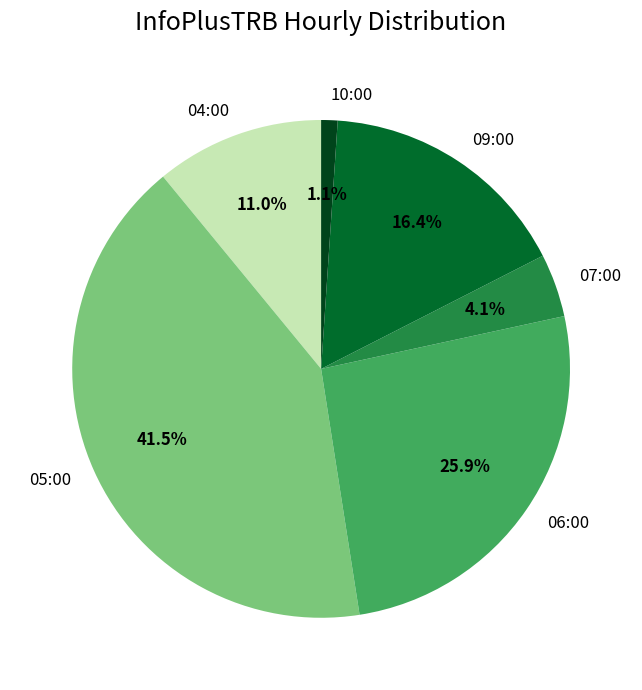

Which category has the biggest portion of the pie?

05:00